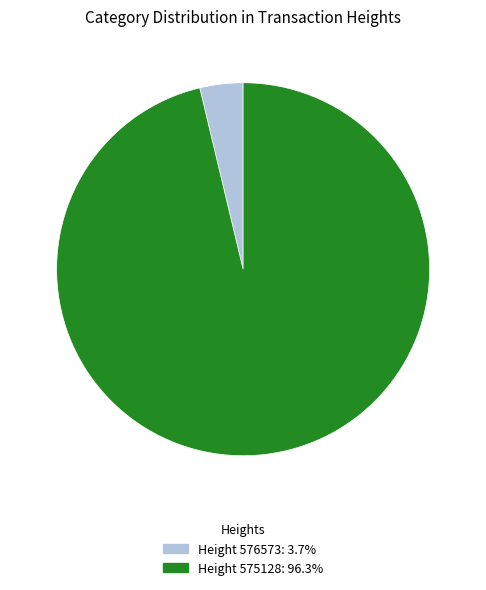

Do Height 575128: 96.3% and Height 576573: 3.7% together represent more than half of the pie?

Yes